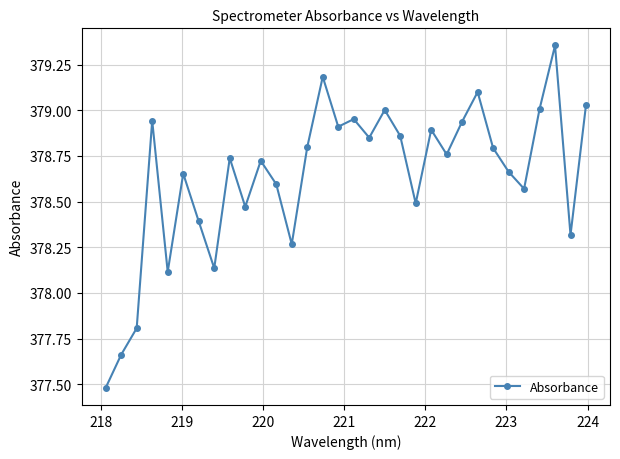

What is the smallest value displayed?

377.5